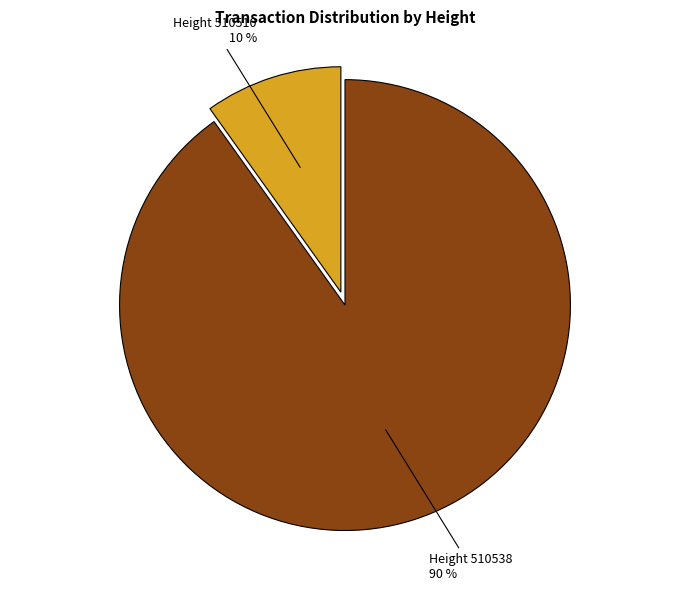

To the nearest percent, what is the average slice percentage?

50%